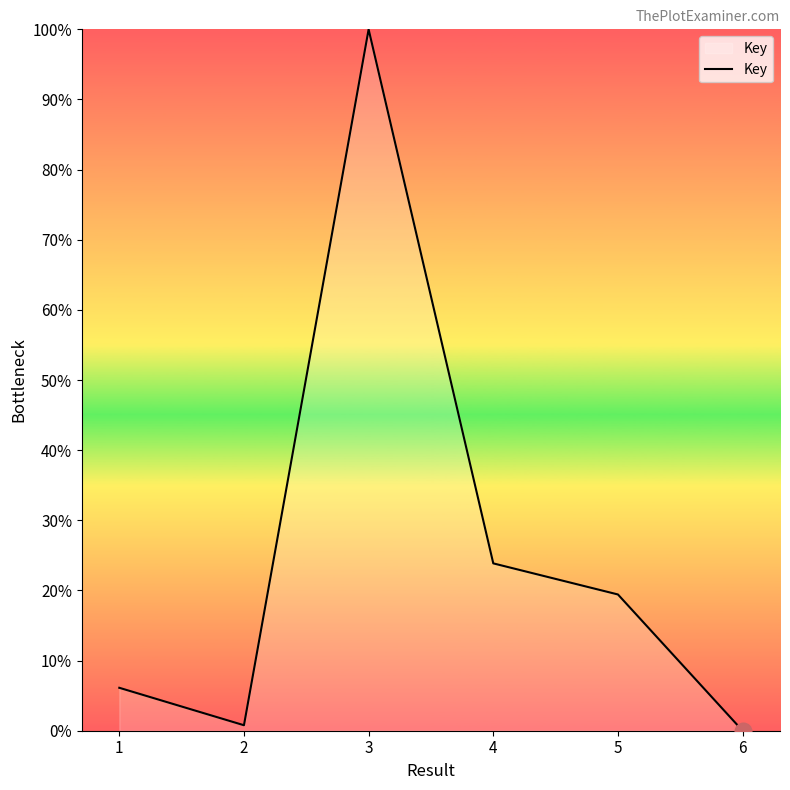

How many positive values are there?

5